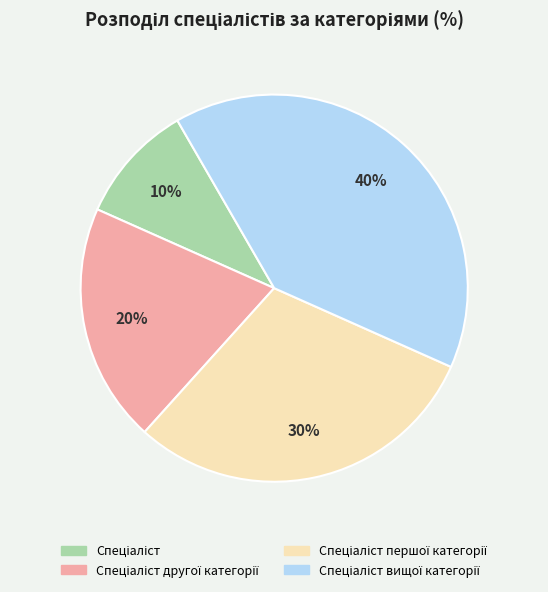

To the nearest percent, what is the average slice percentage?

25%